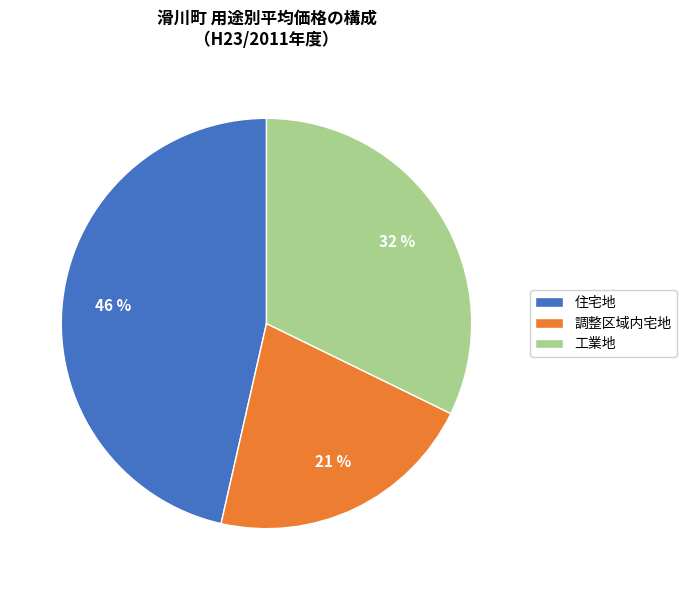

How many segments does this pie chart have?

3